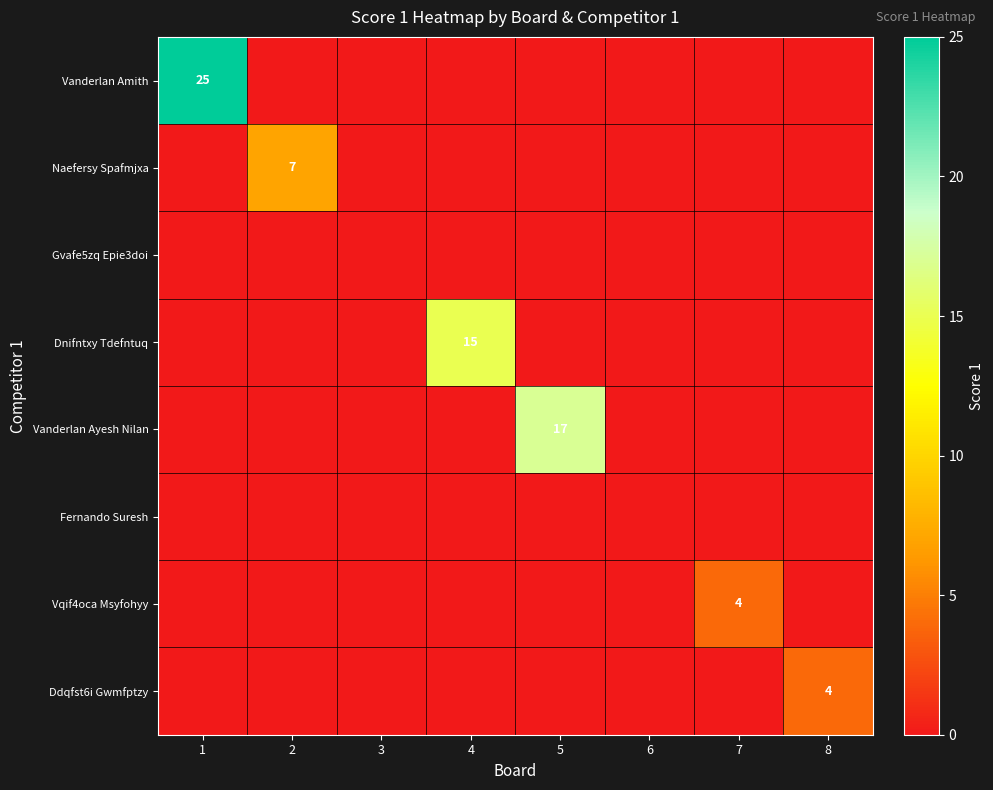

What is the difference between the highest and lowest values at 8?

4